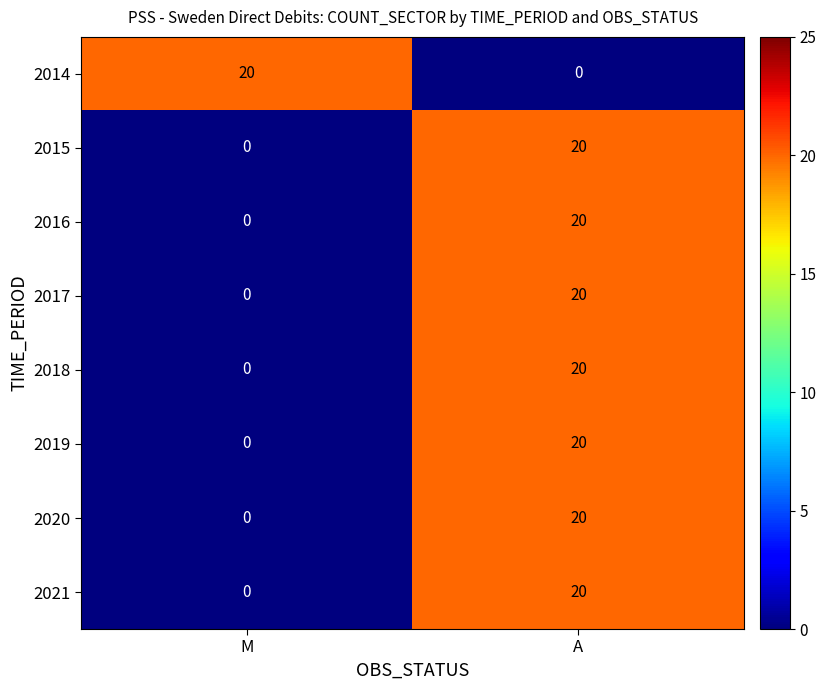

Reading left to right, transcribe all the data shown in this chart.

2014: M=20	A=0
2015: M=0	A=20
2016: M=0	A=20
2017: M=0	A=20
2018: M=0	A=20
2019: M=0	A=20
2020: M=0	A=20
2021: M=0	A=20